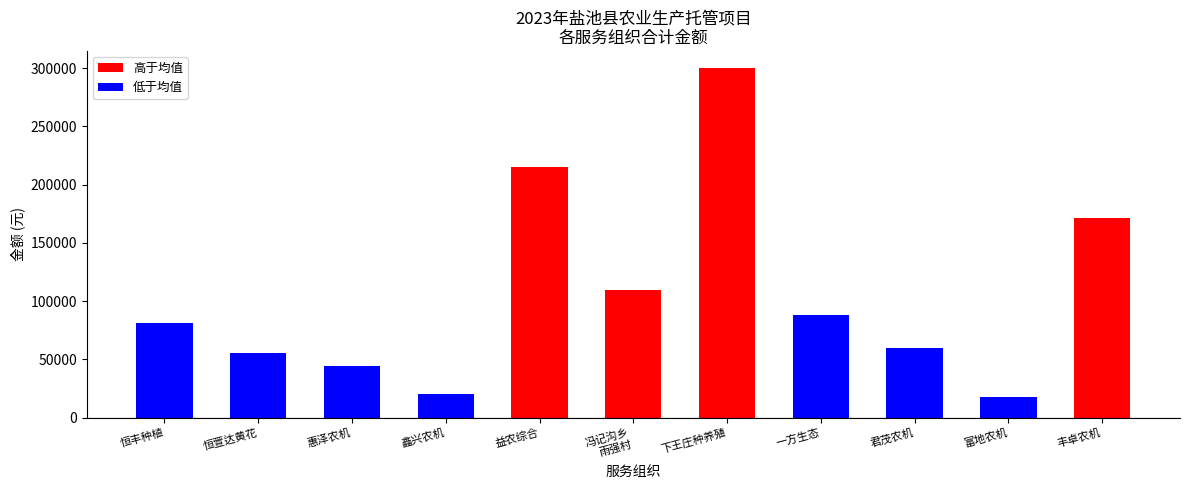

What is the difference between the maximum and second lowest values?

279695.9